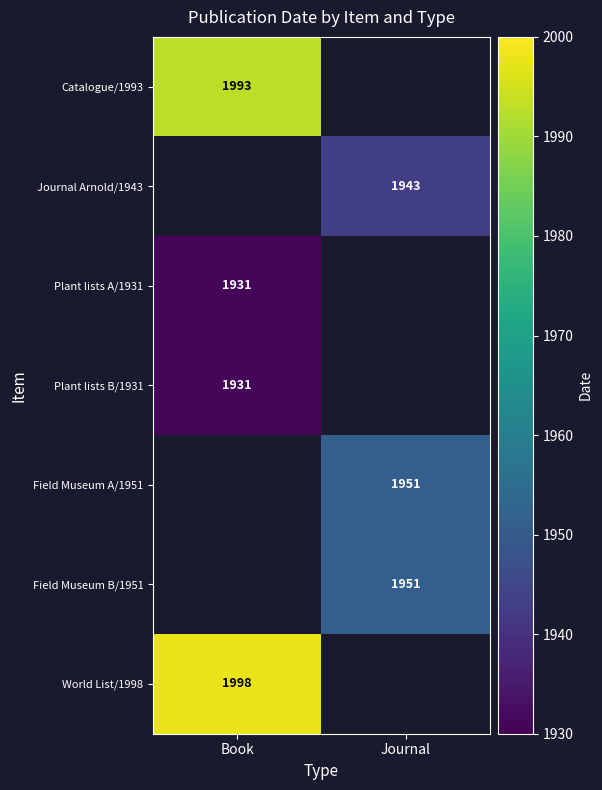

Count the number of categories in the chart.

2